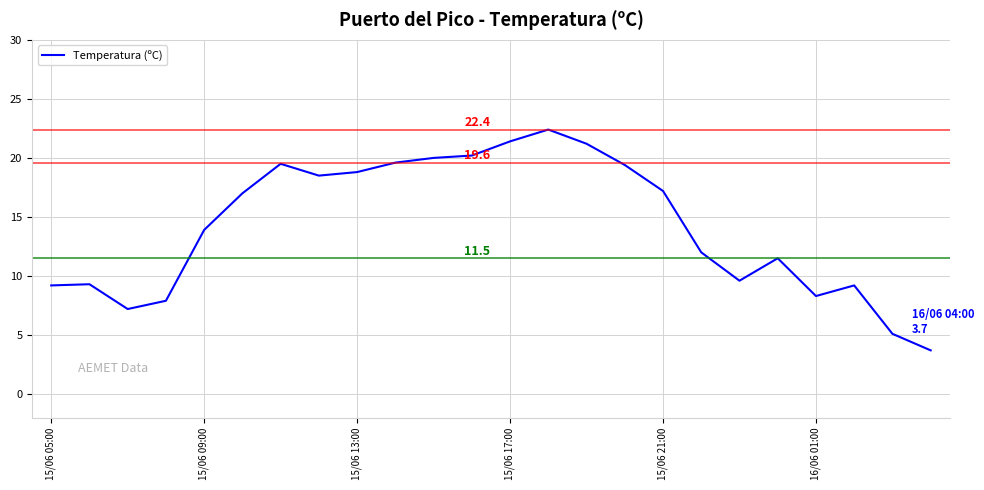

What is the greatest value displayed?

22.4